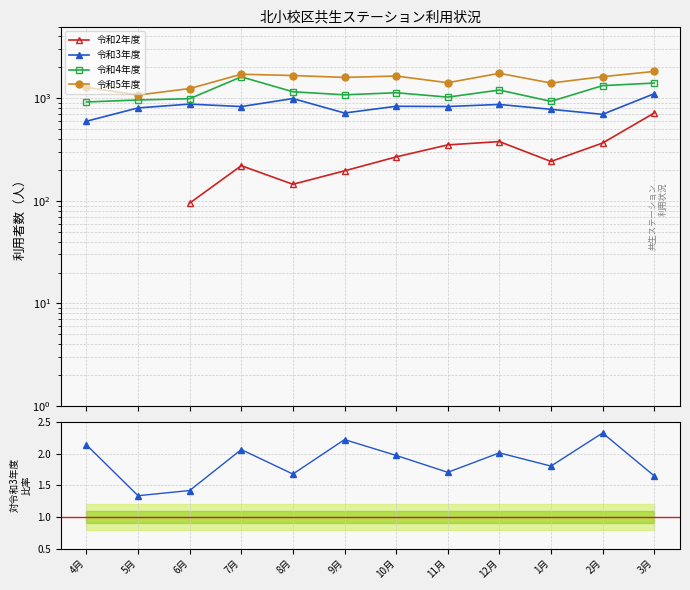

What is the value of the 比率 令和5年度/令和3年度 point at the 1st from the left?

2.1